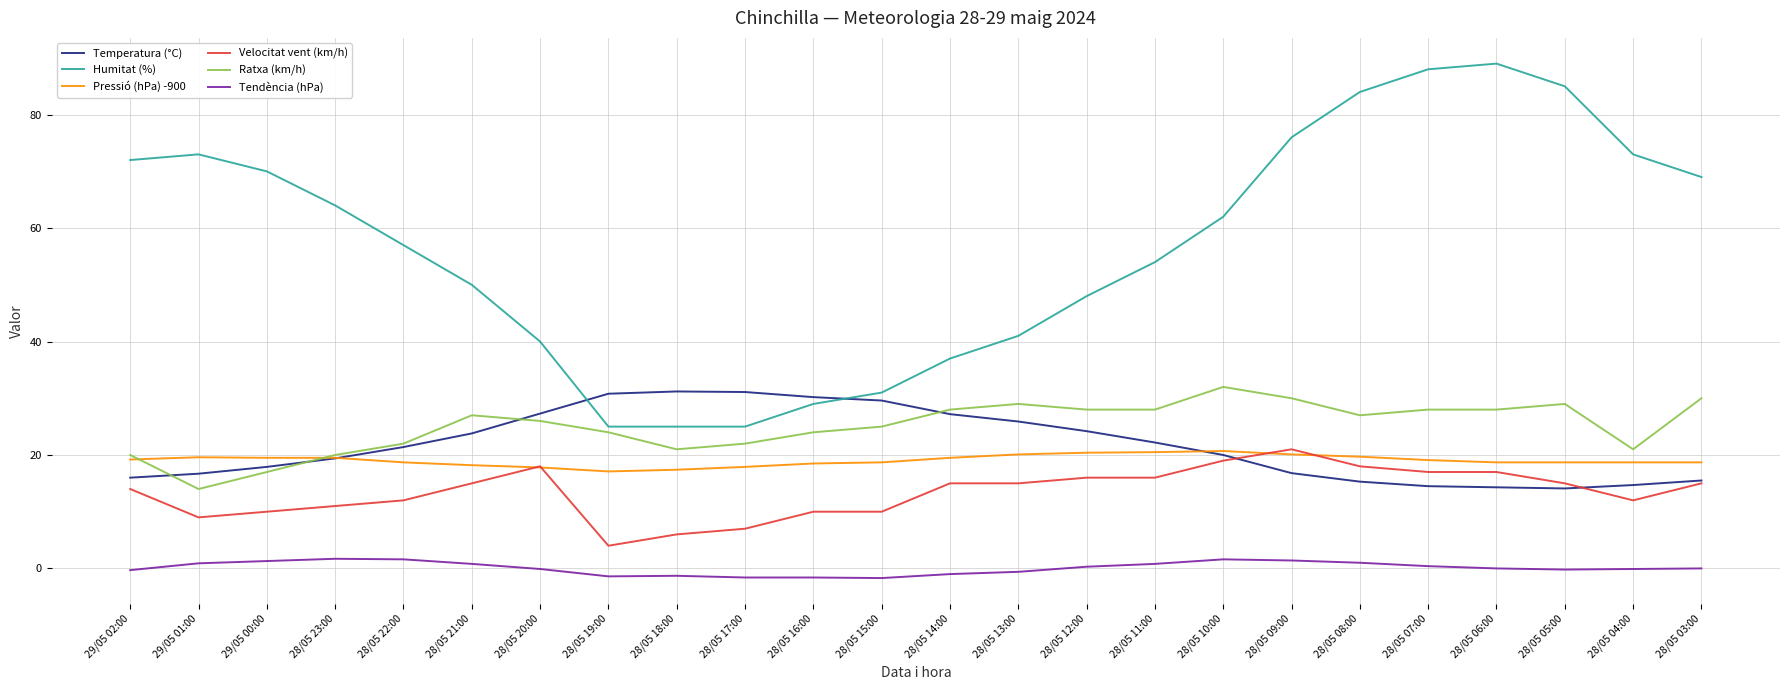

Which series ends up on top after the final intersection of Pressió (hPa) -900 and Ratxa (km/h)?

Ratxa (km/h)